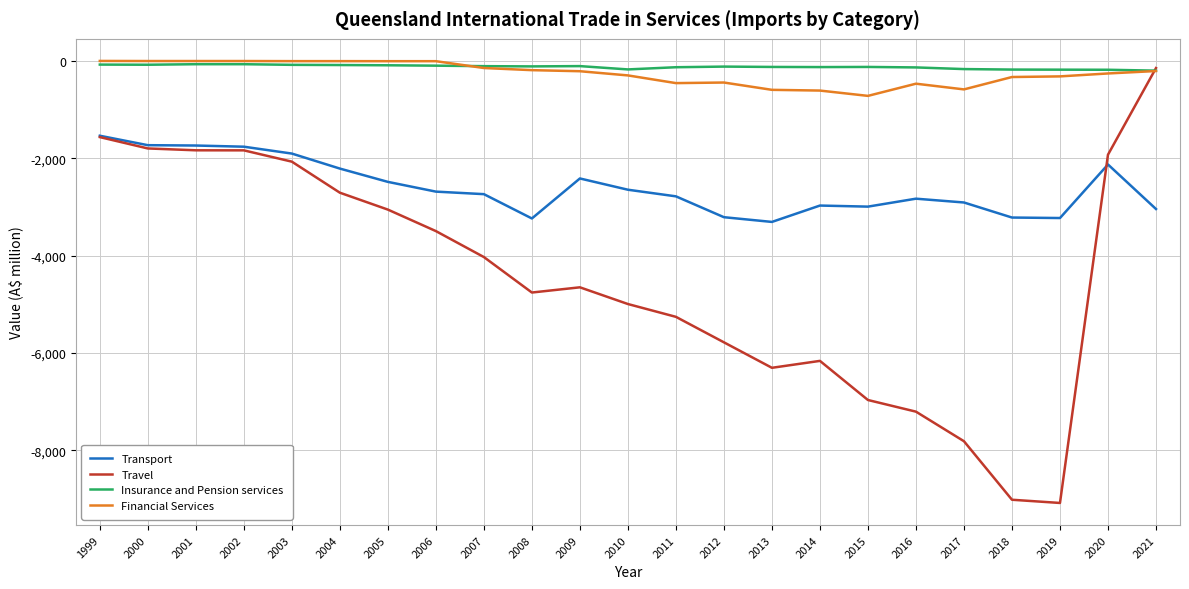

True or false: Financial Services and Insurance and Pension services intersect in this chart.

True